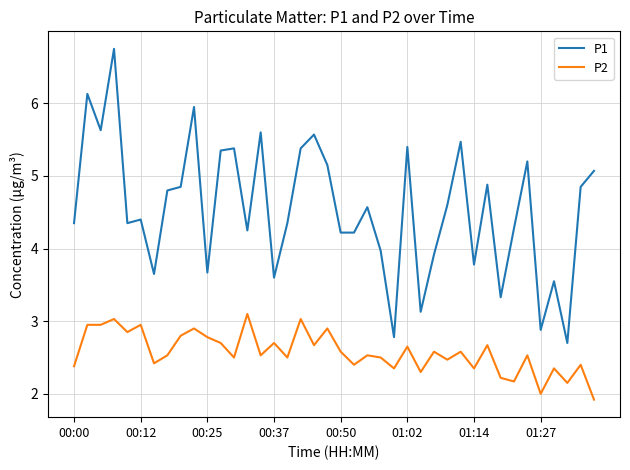

How many series are shown in this chart?

2